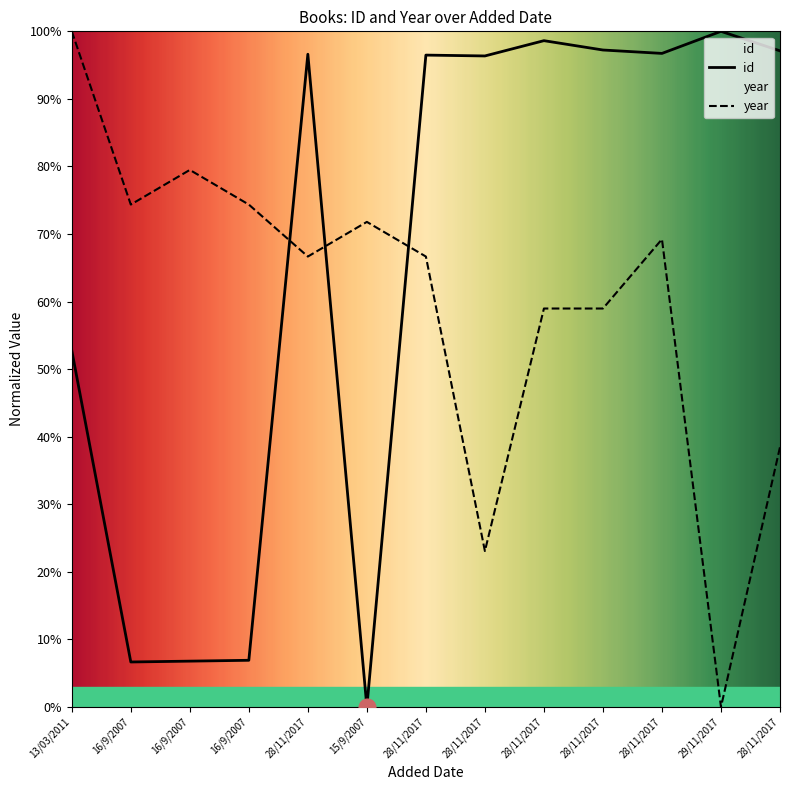

At which label does id first exceed 96?

28/11/2017